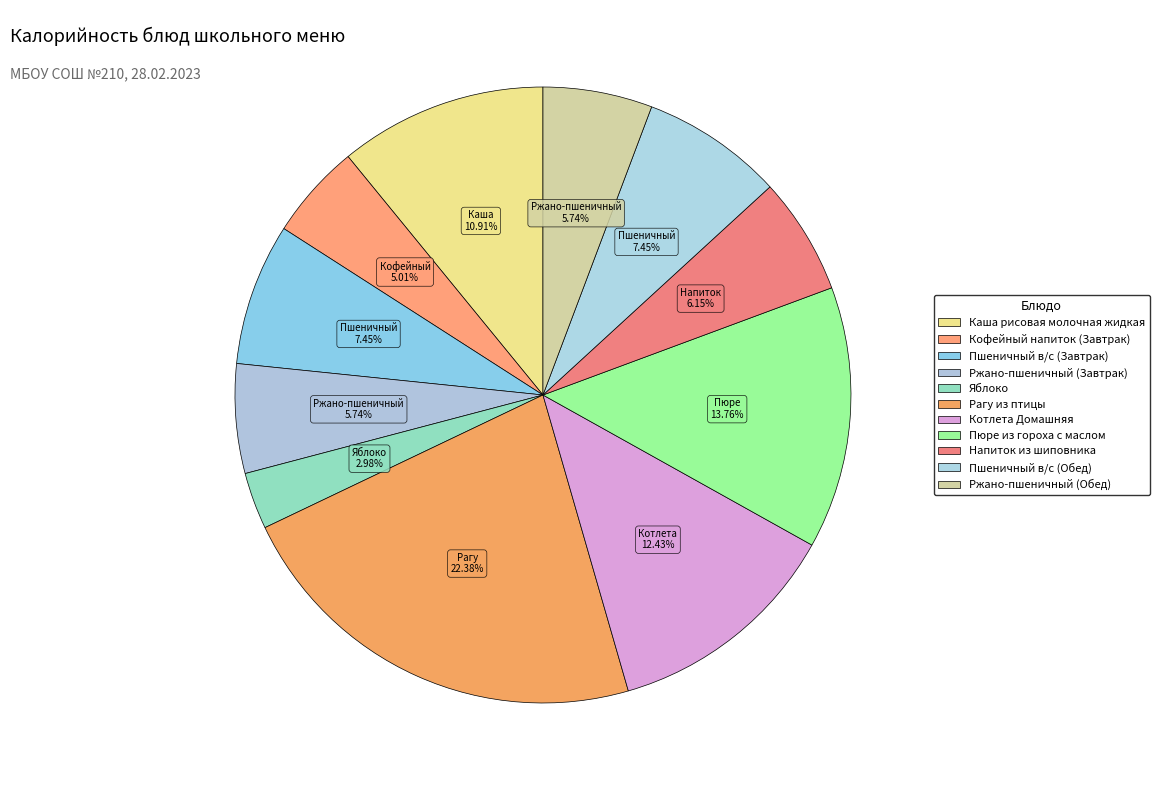

How many segments does this pie chart have?

11